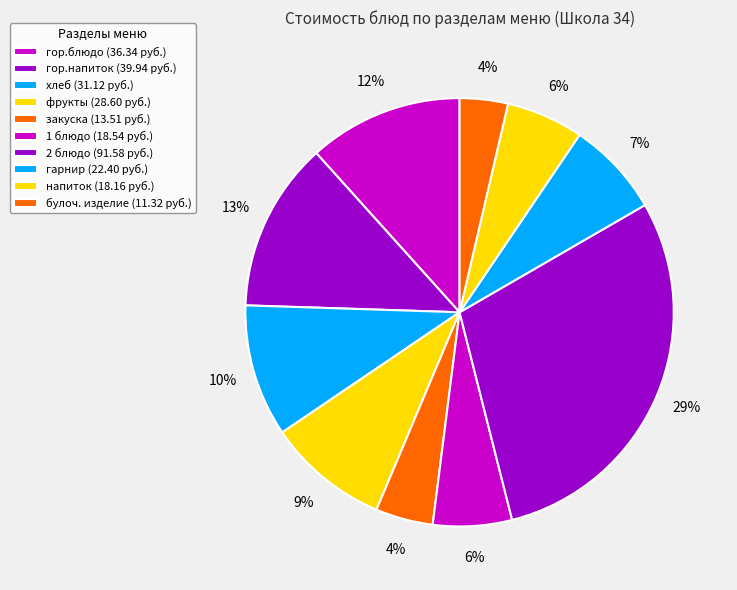

How many slices are in this pie chart?

10